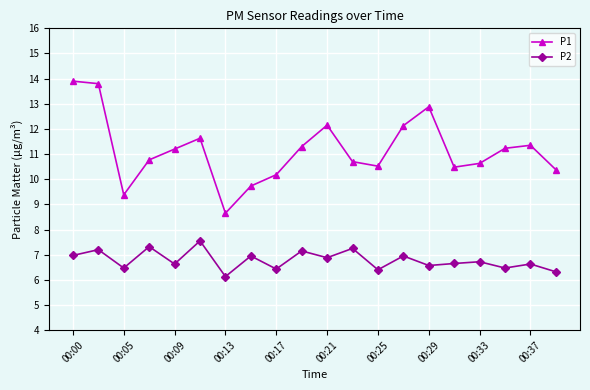

What is the sum of all P1 values?

223.0